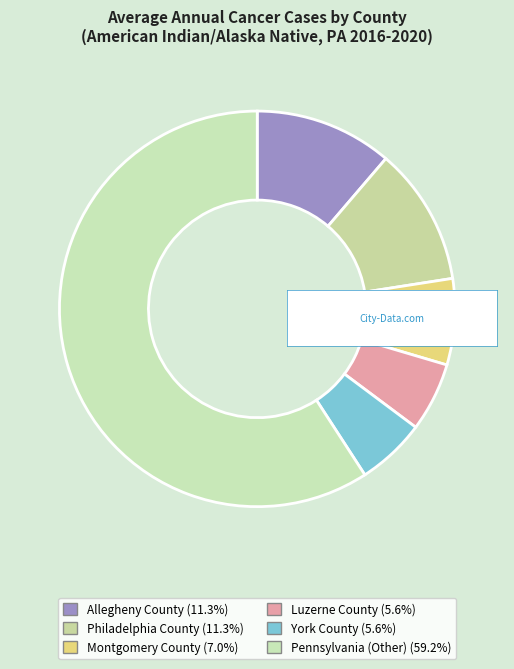

To the nearest percent, what percentage of the pie is Pennsylvania (Other)?

59%